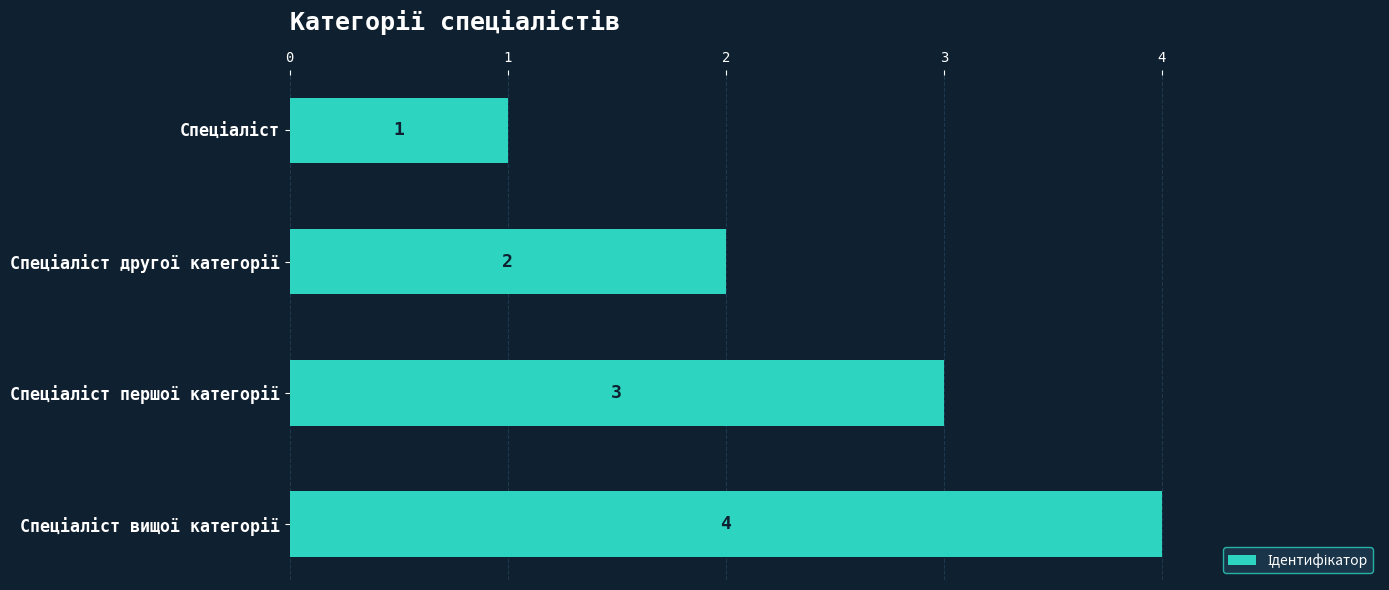

What is the difference between the second highest and second lowest values?

1